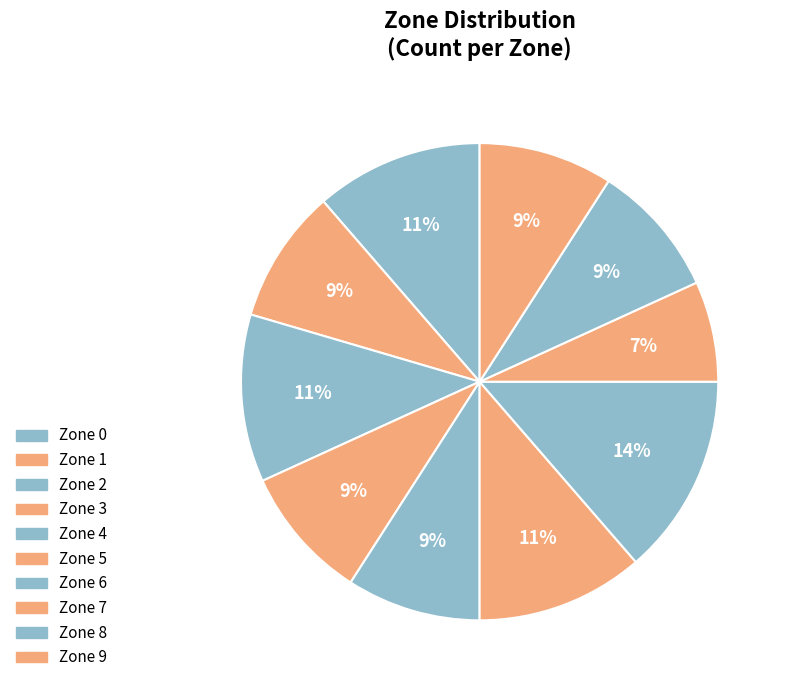

Does Zone 7 account for over 50% of the chart?

No